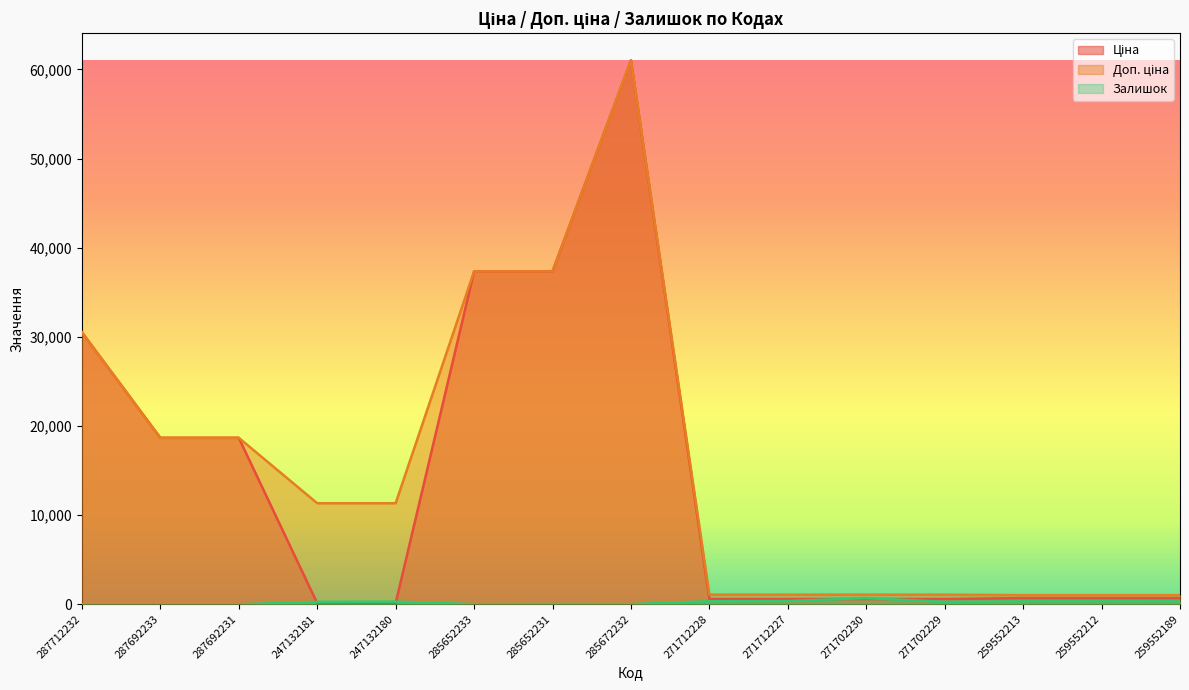

List the labels in order of Ціна value, largest first.

285672232, 285652233, 285652231, 287712232, 287692233, 287692231, 259552213, 259552212, 259552189, 271712228, 271712227, 271702230, 271702229, 247132181, 247132180